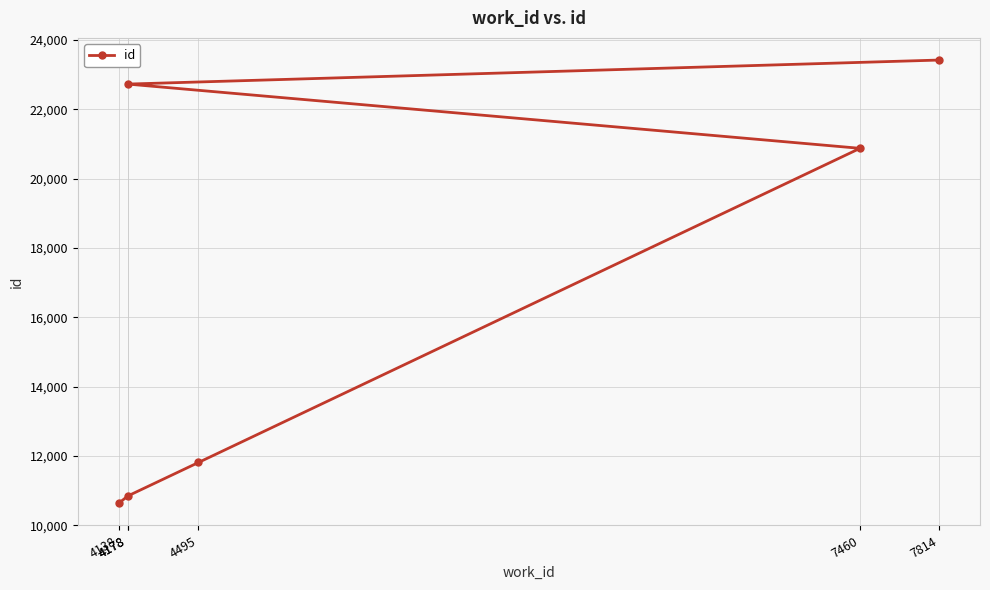

What is the approximate value at 4495, to the nearest 100?

11800